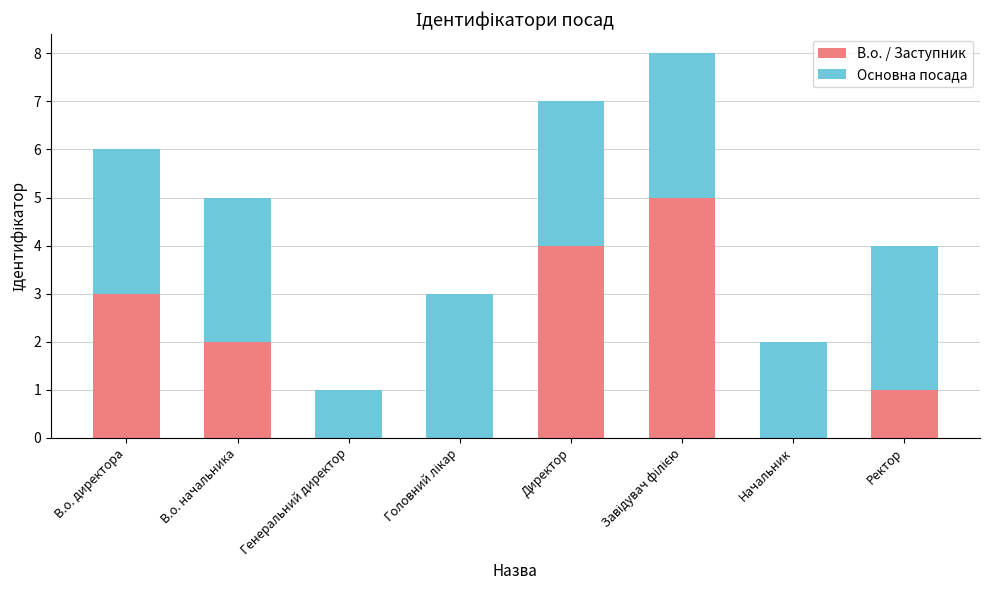

The В.о. / Заступник series shows 1 at В.о. начальника. True or false?

False